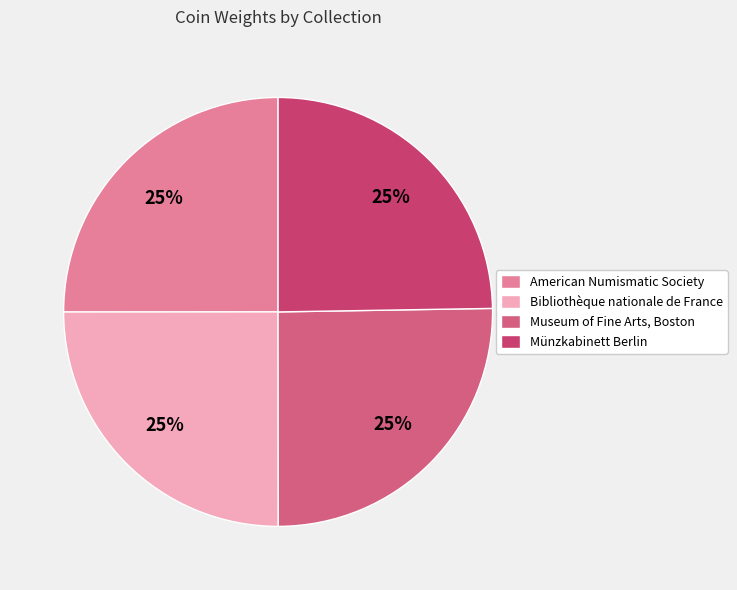

Is it true that American Numismatic Society is 19% of the pie?

False